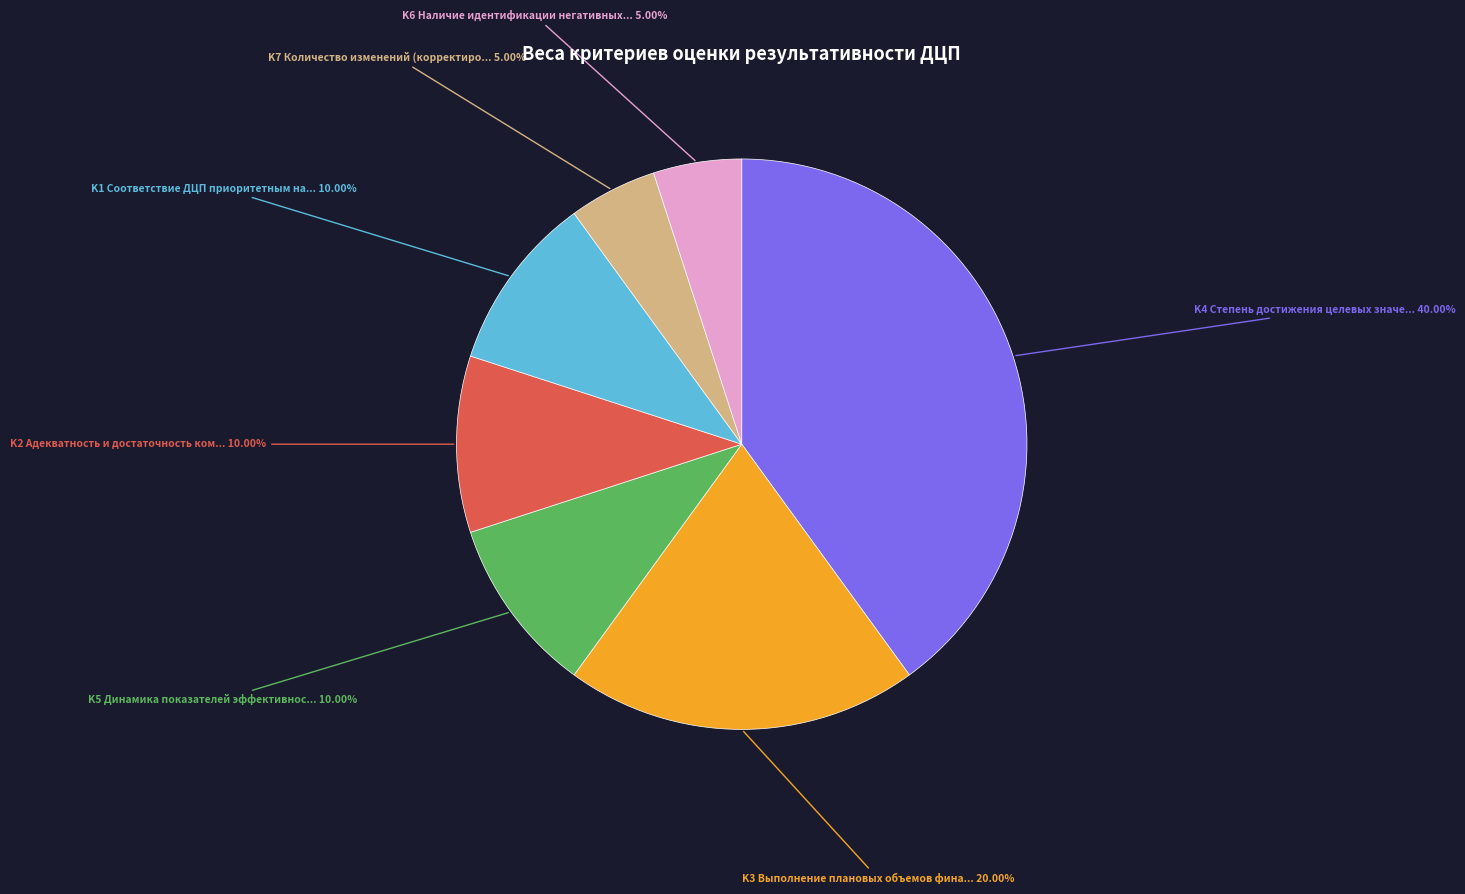

How many slices are in this pie chart?

7